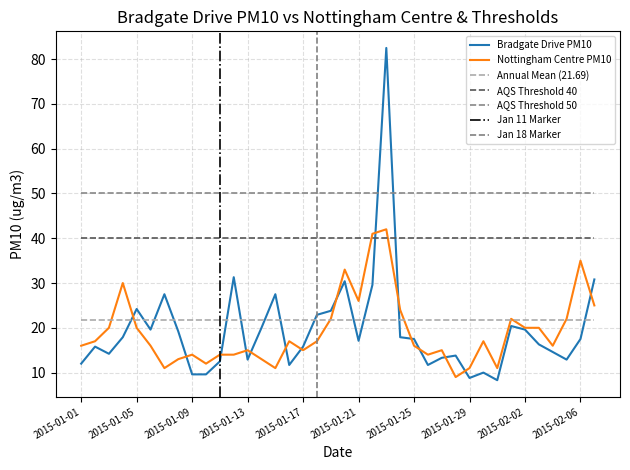

What is the maximum value for Nottingham Centre PM10?

42.0